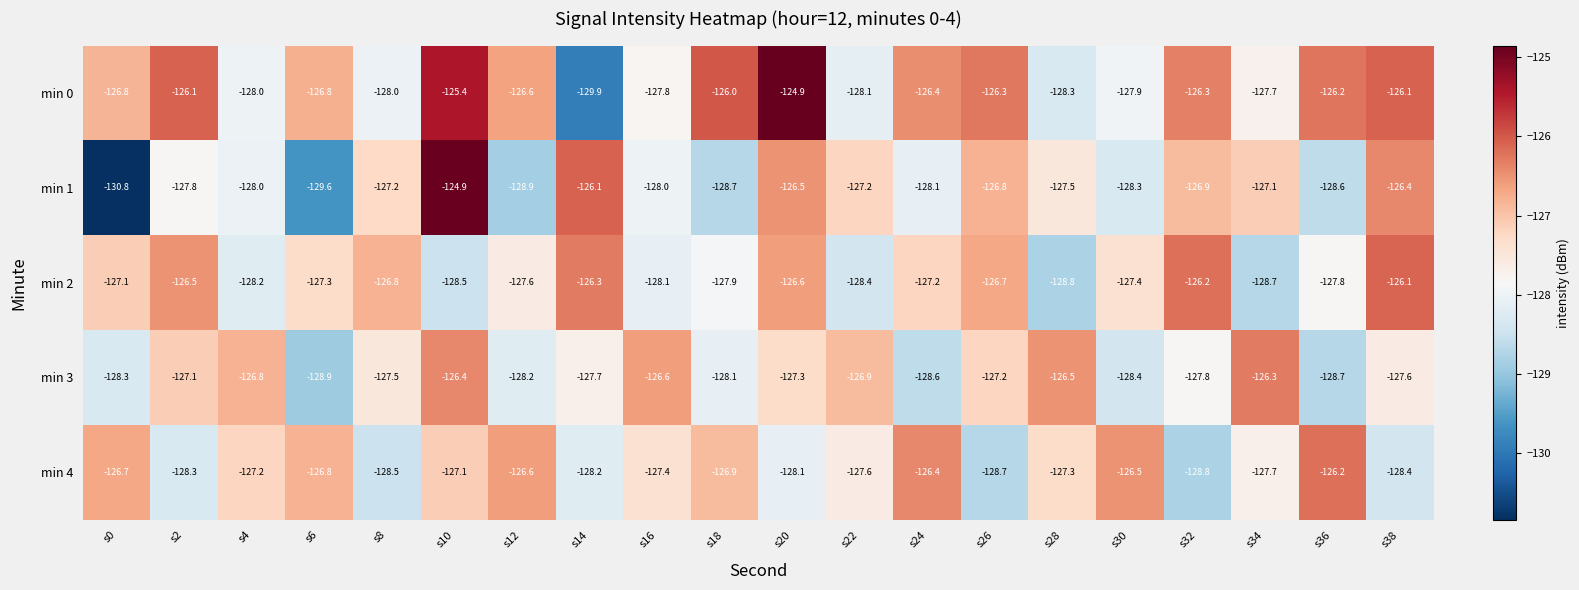

What is the sum of the min 1 values at s4 and s20?

-254.5